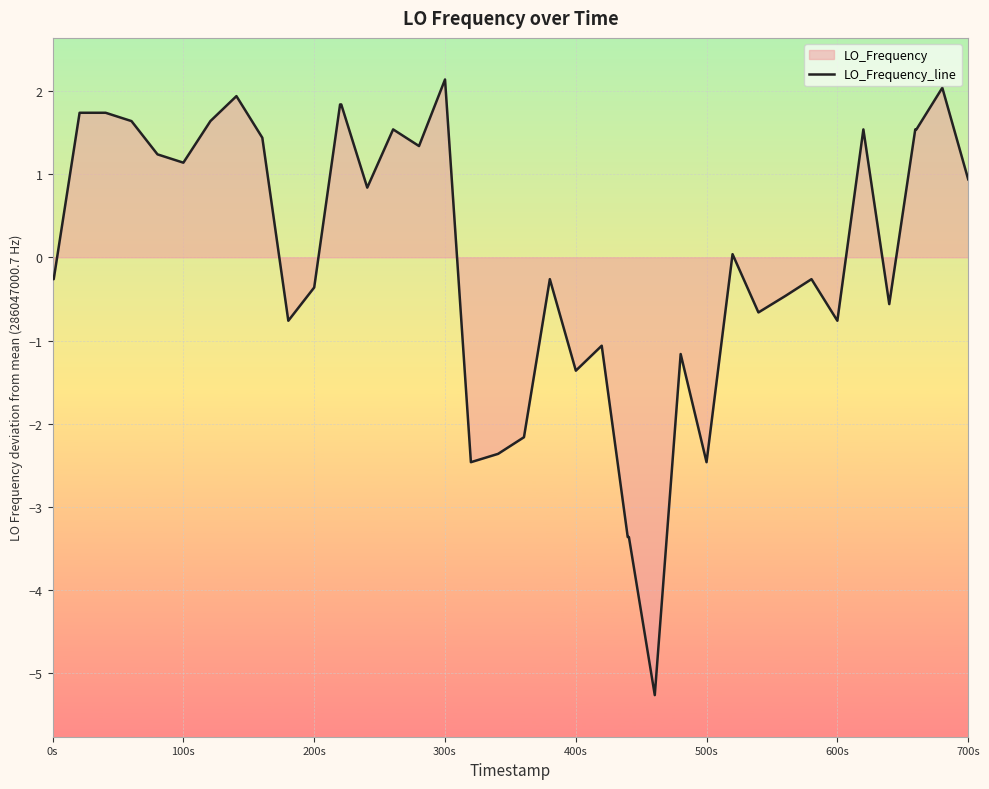

How many interior local valleys (lower than both neighbors) does the data have?

11